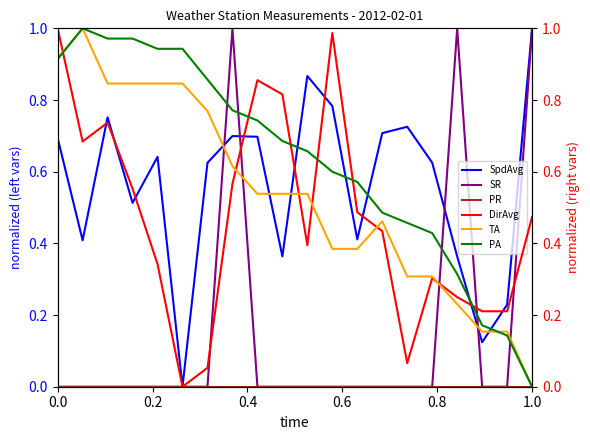

True or false: DirAvg and PR intersect in this chart.

False